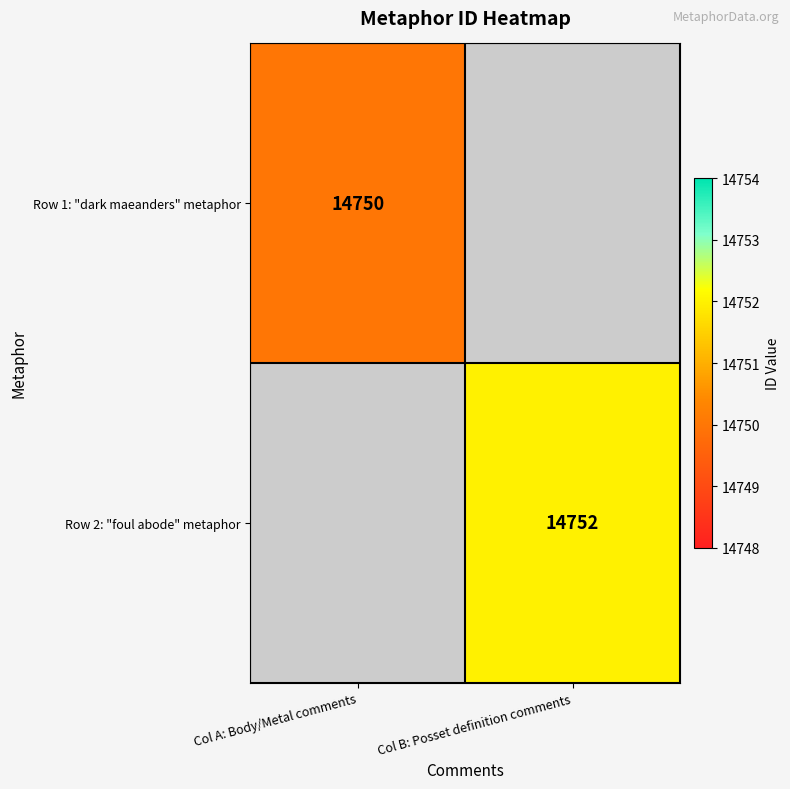

Is it true that Row 1: "dark maeanders" metaphor equals 14750 at Col A: Body/Metal comments?

True